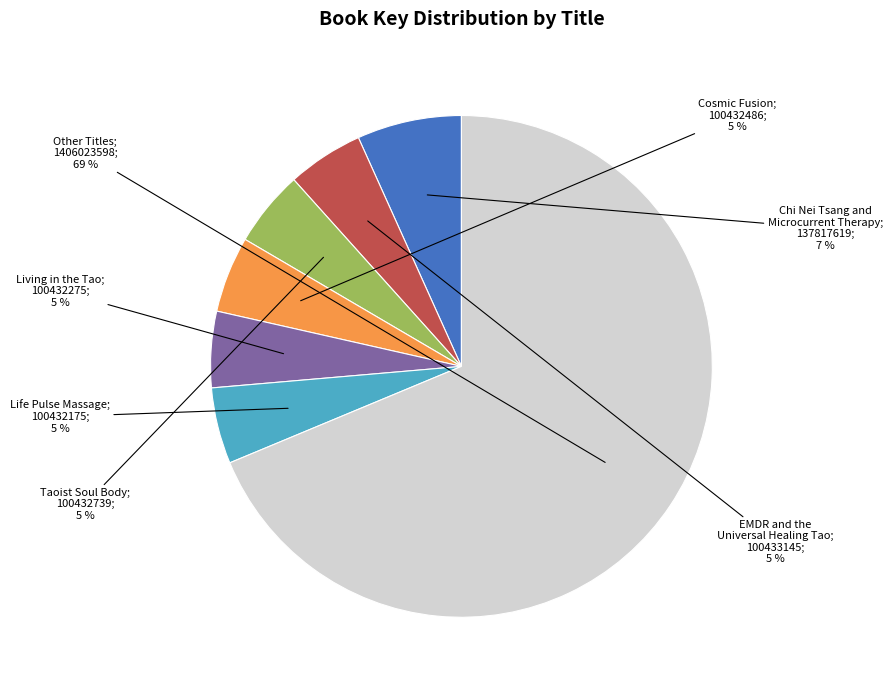

How many segments does this pie chart have?

7